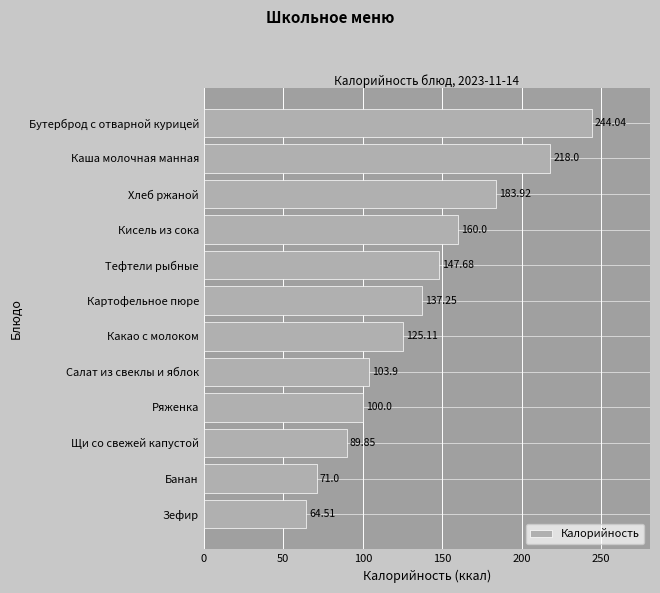

List the labels in order of value, smallest first.

Зефир, Банан, Щи со свежей капустой, Ряженка, Салат из свеклы и яблок, Какао с молоком, Картофельное пюре, Тефтели рыбные, Кисель из сока, Хлеб ржаной, Каша молочная манная, Бутерброд с отварной курицей